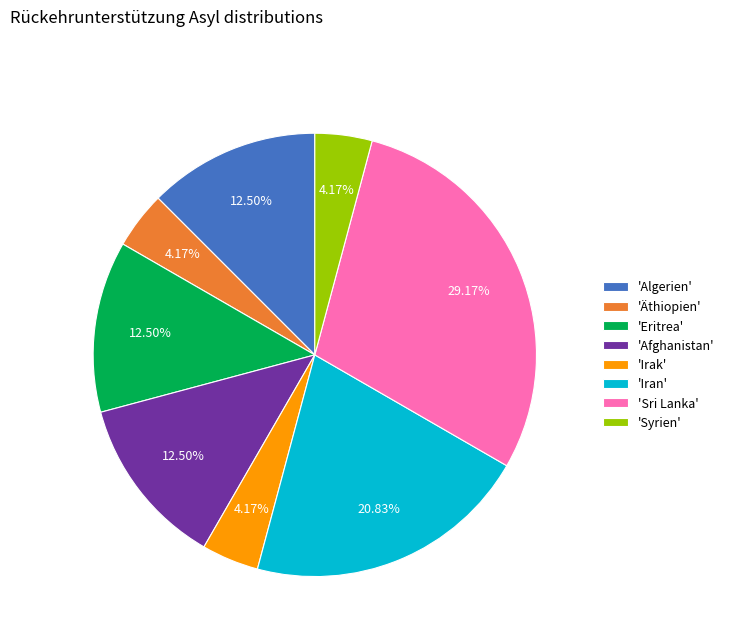

Is there any slice that represents more than half of the pie?

No